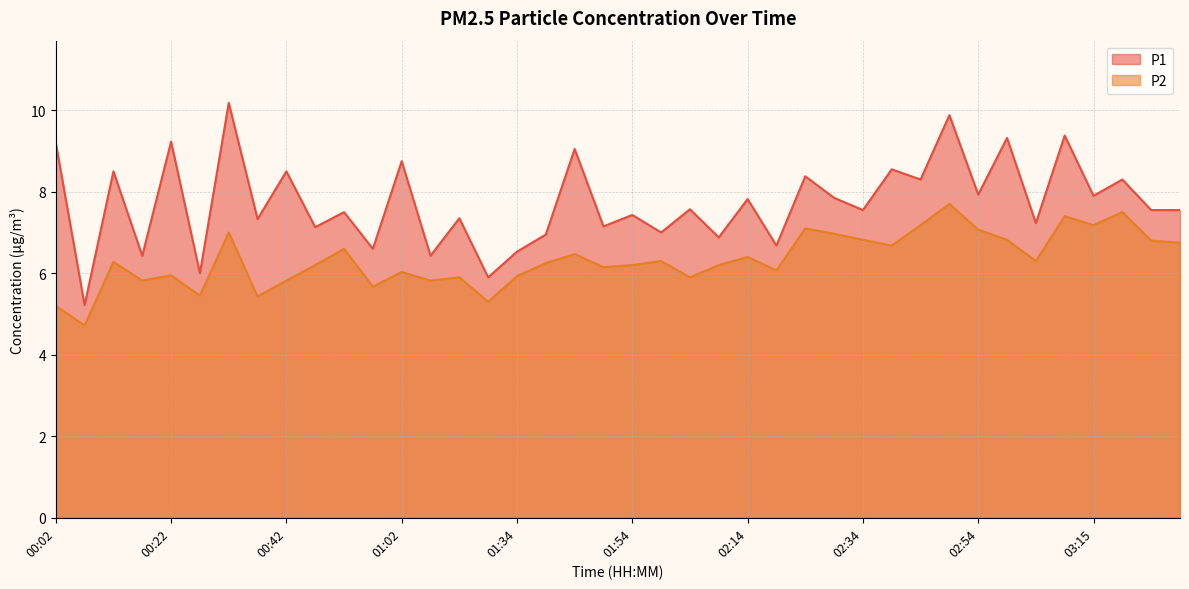

What is the average value of the P2 series?

6.3